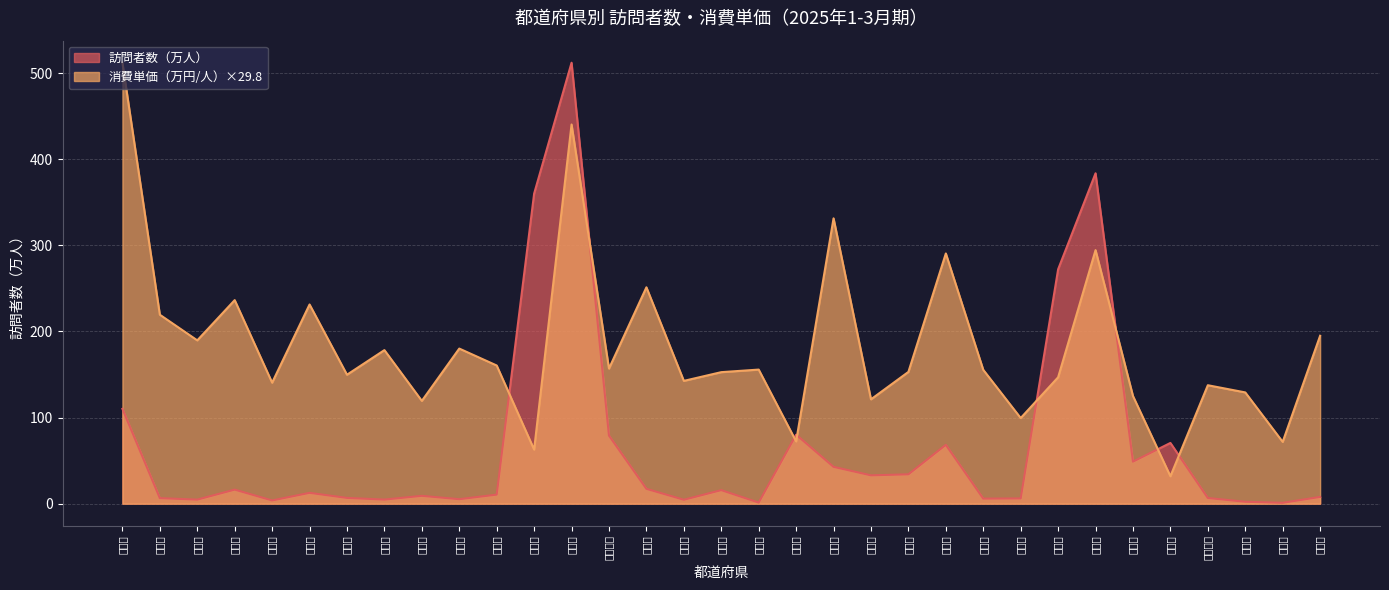

What is the label of the 29th point from the right?

秋田県